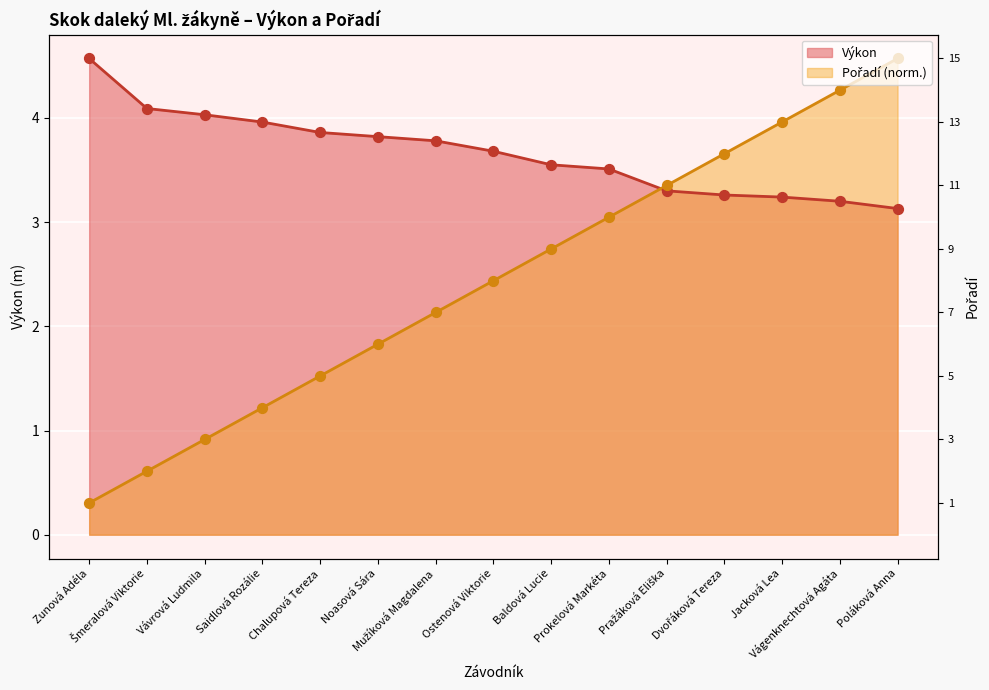

Which series contains the lowest Y value?

Pořadí